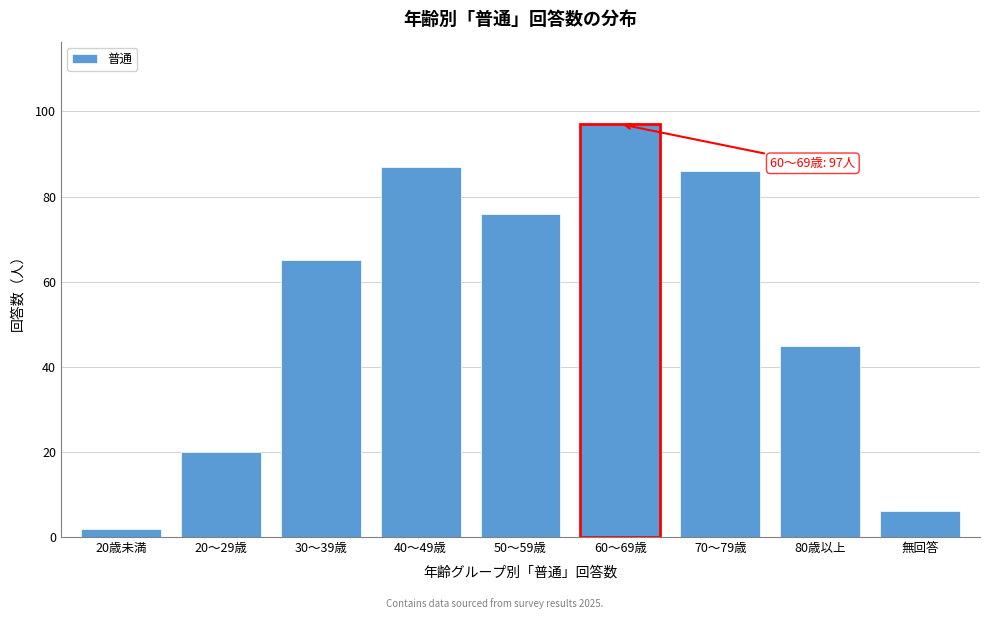

Reading left to right, list all the values displayed in this chart.

2	20	65	87	76	97	86	45	6